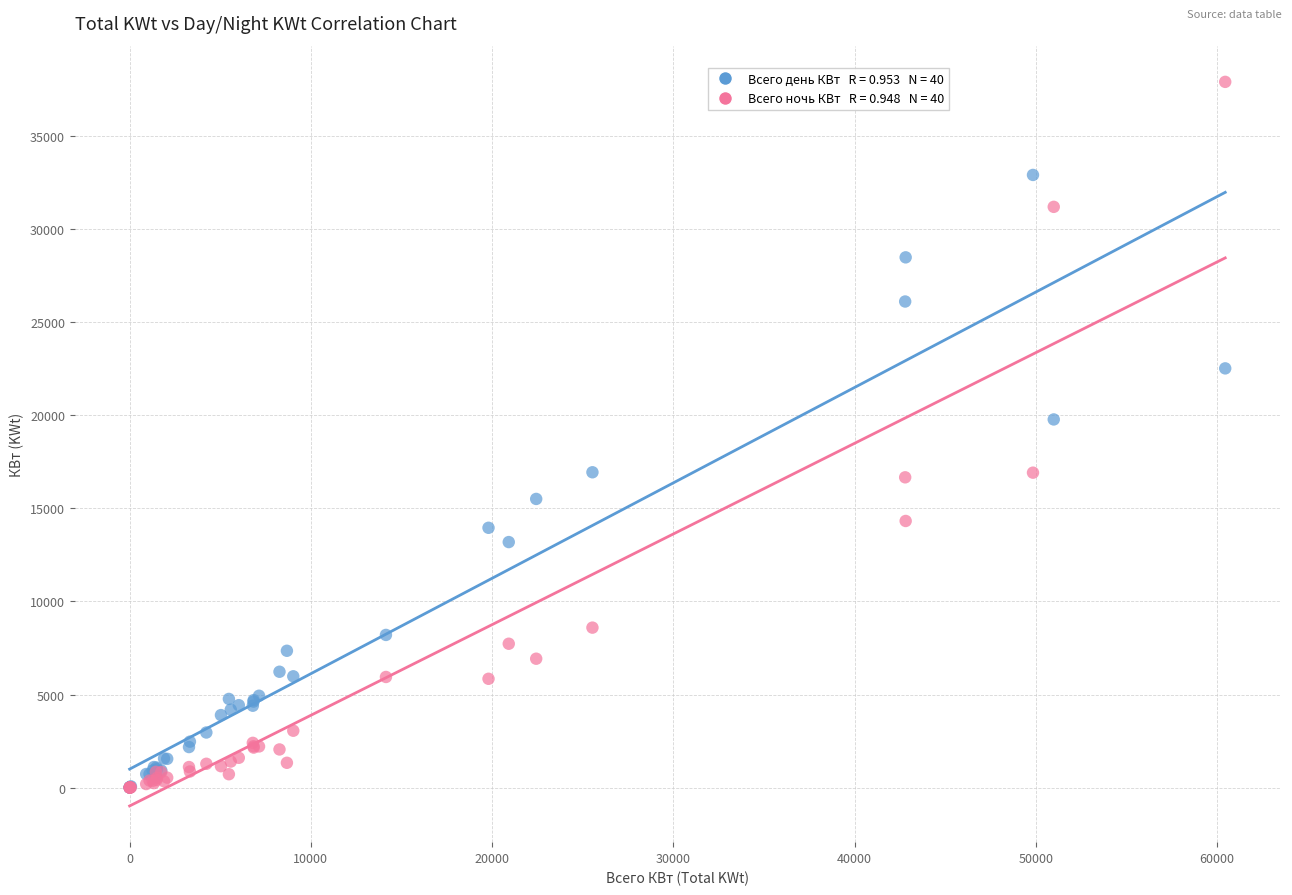

Across all series, what Y value is closest to 18962?

19783.4